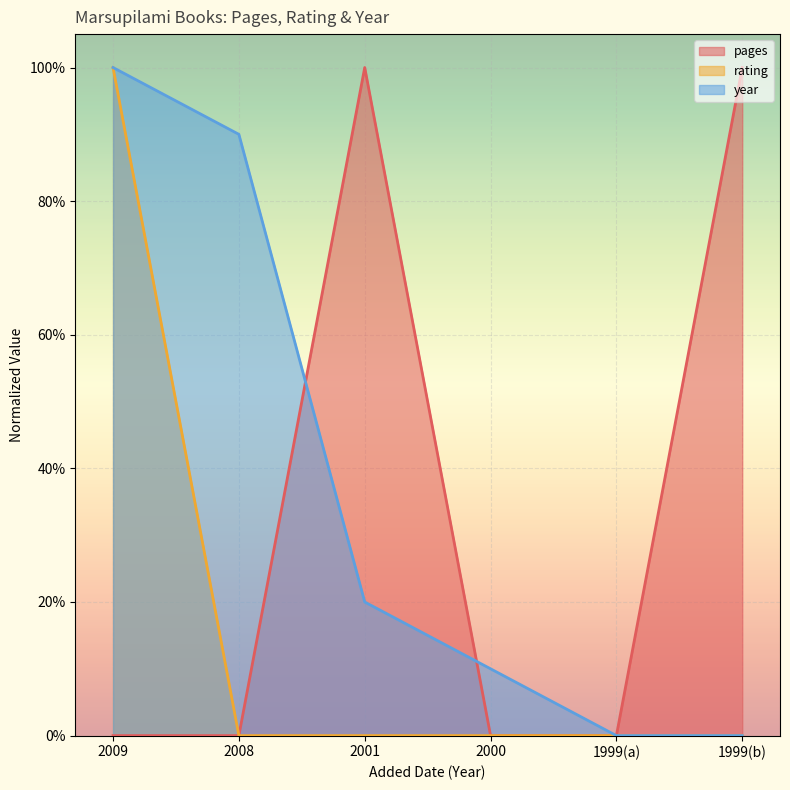

True or false: year has more than 2 interior local peaks.

False